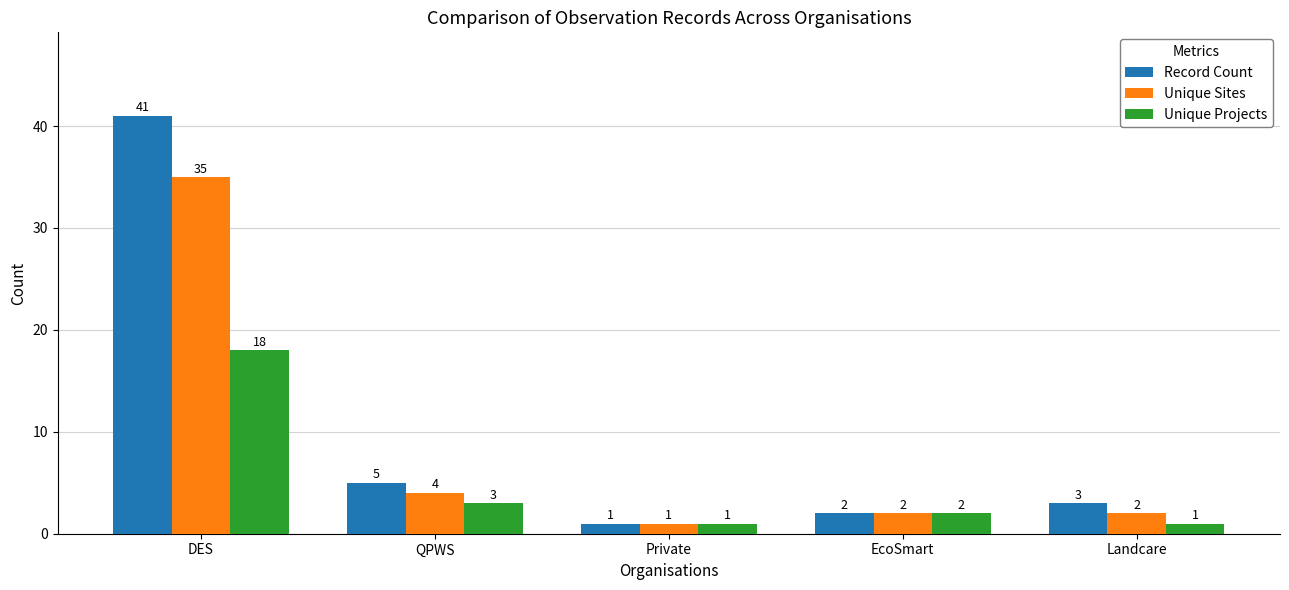

Which series has the largest total across all categories?

Record Count